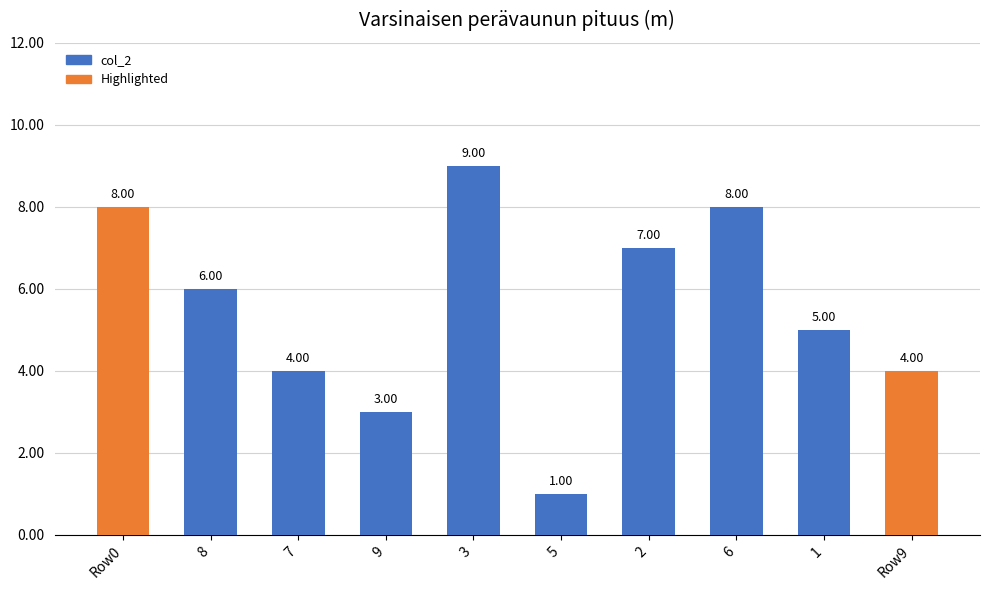

Between 8 and Row0, which is larger?

Row0